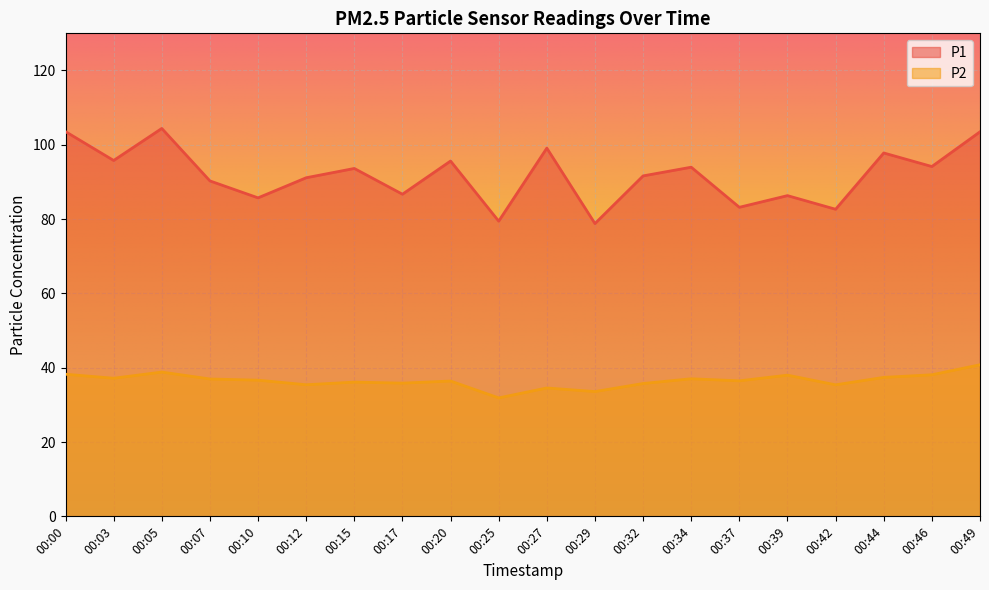

Where is P1 nearest to the value 91?

00:12